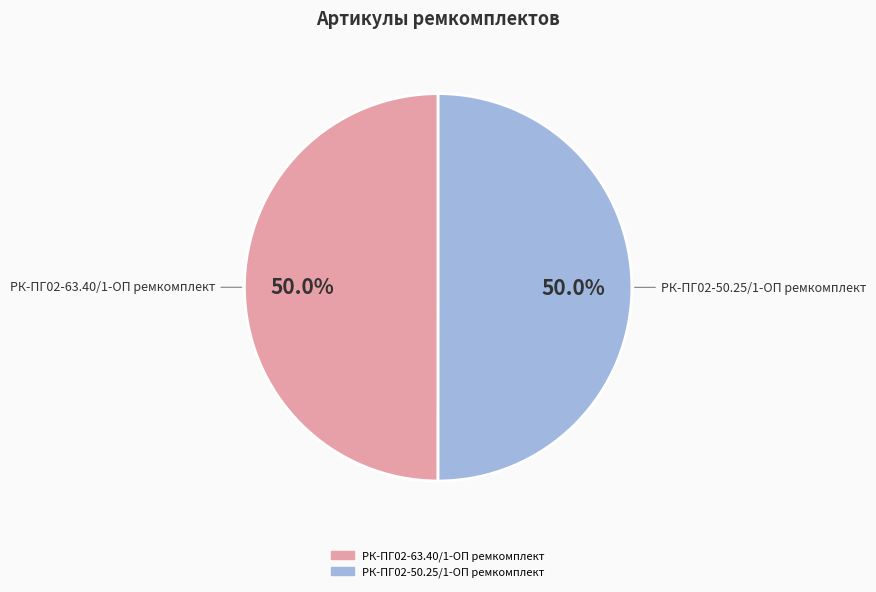

What is the ratio of the value at РК-ПГ02-50.25/1-ОП ремкомплект to the value at РК-ПГ02-63.40/1-ОП ремкомплект?

1.0